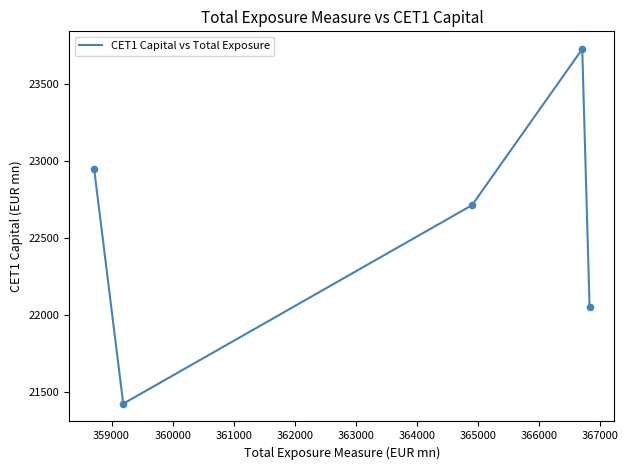

What is the difference between the second highest and second lowest values?

896.9